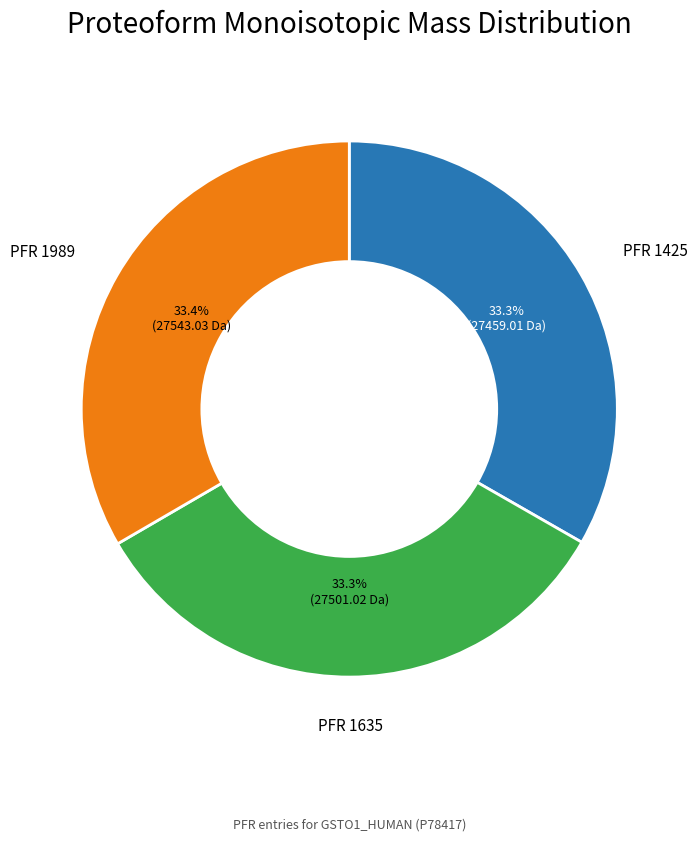

Is there any slice that represents more than half of the pie?

No